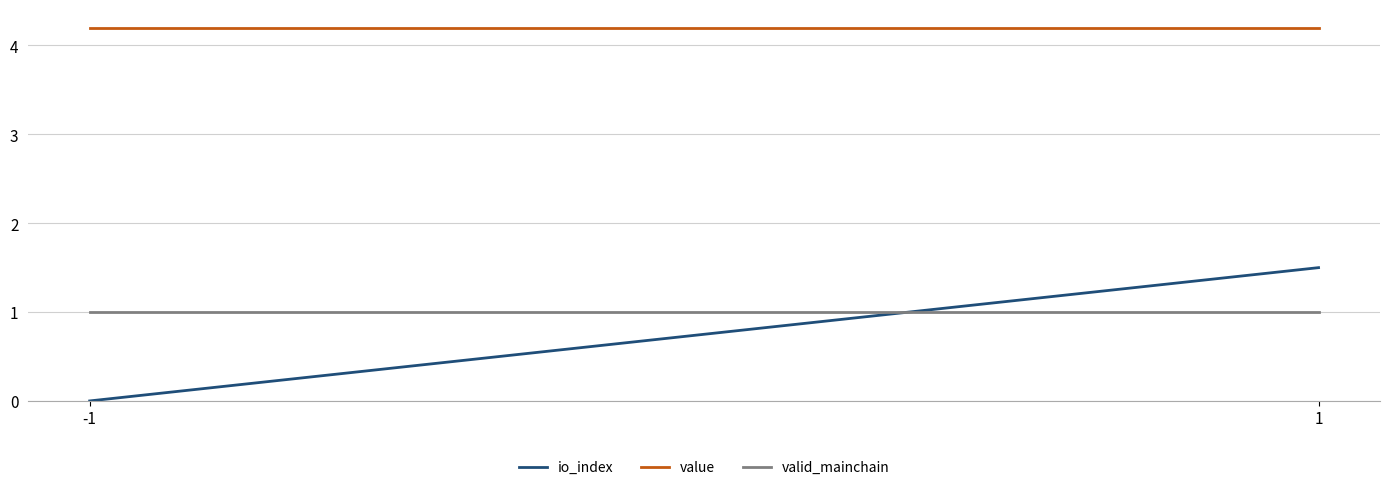

How many distinct data groups are displayed?

3